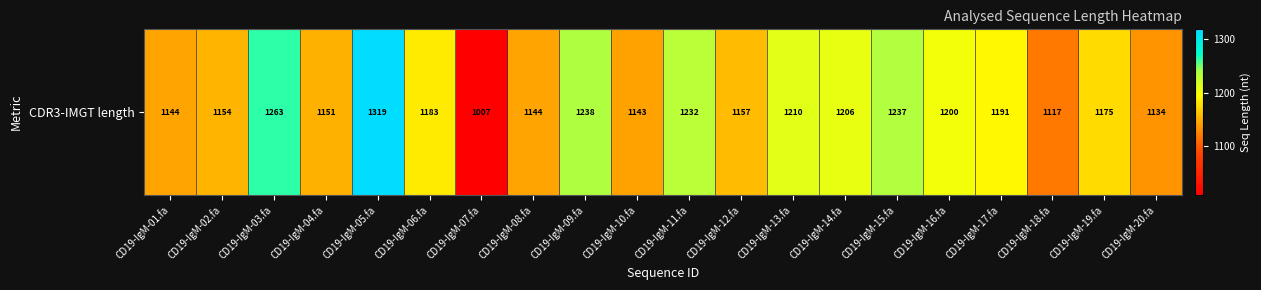

True or false: the data shows 444 at CD19-IgM-03.fa.

False